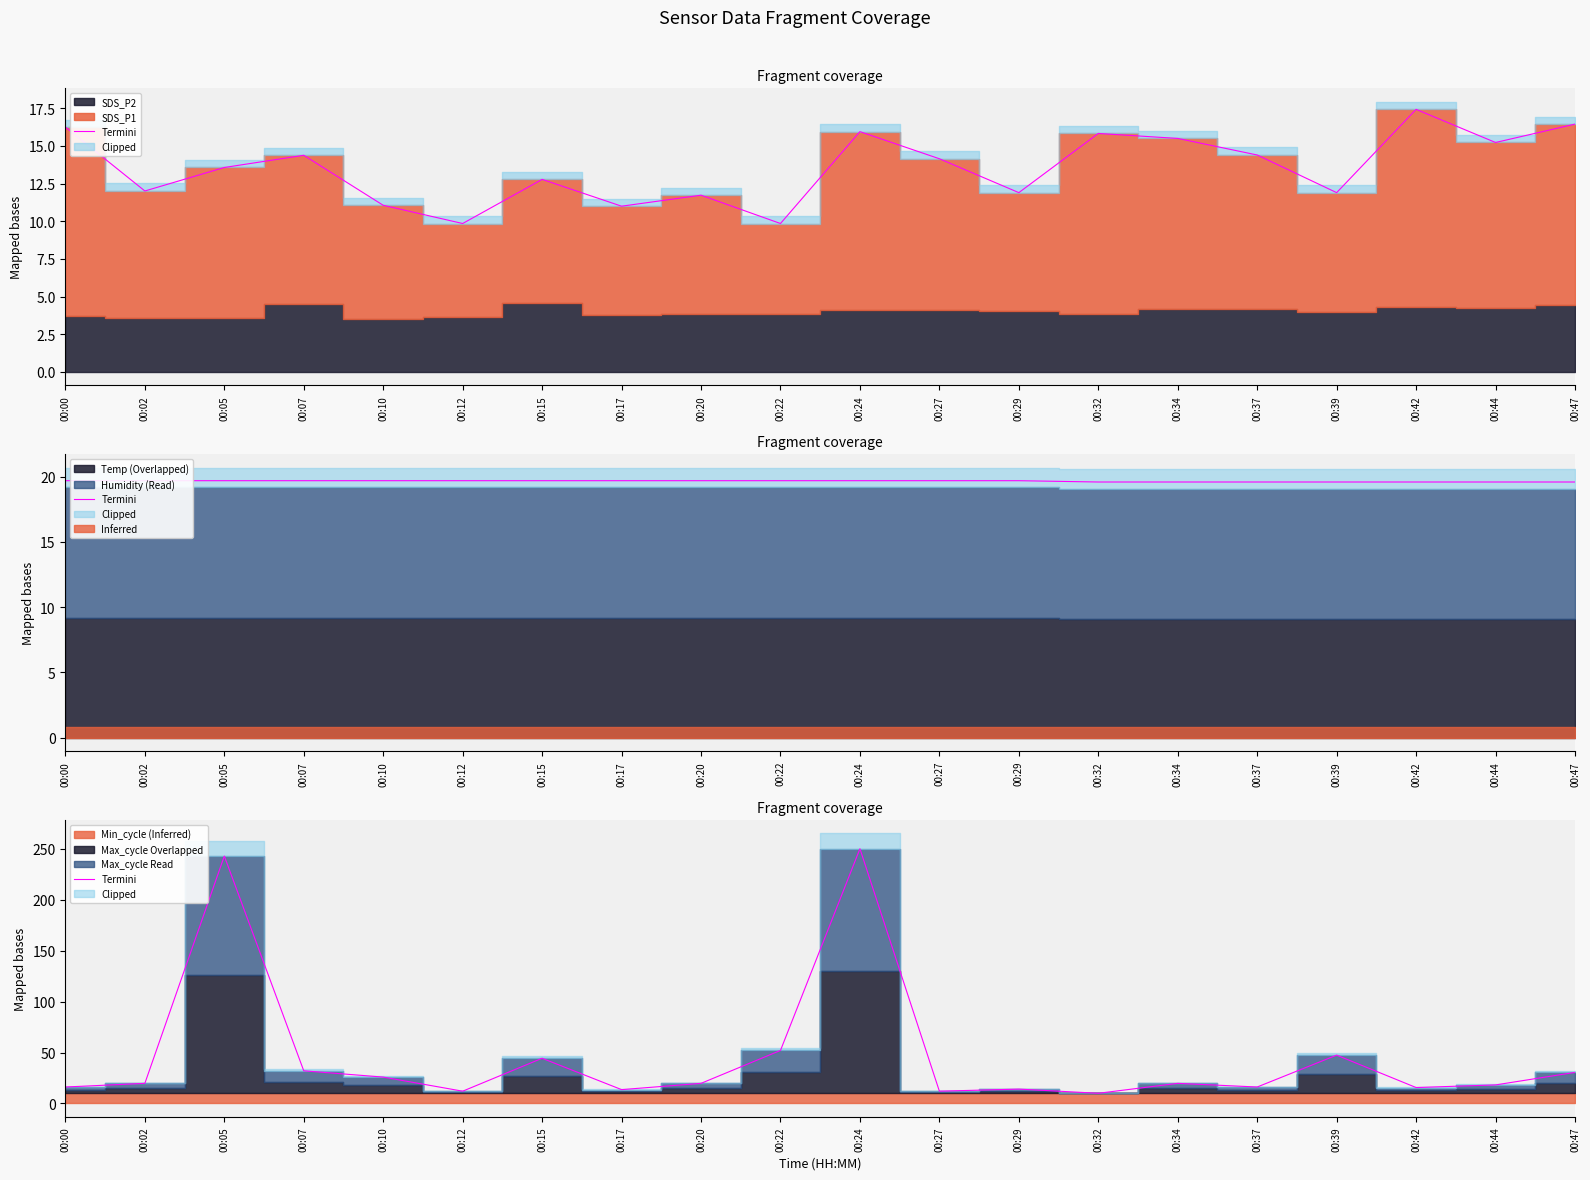

Which category has the lowest value across all series?

00:32